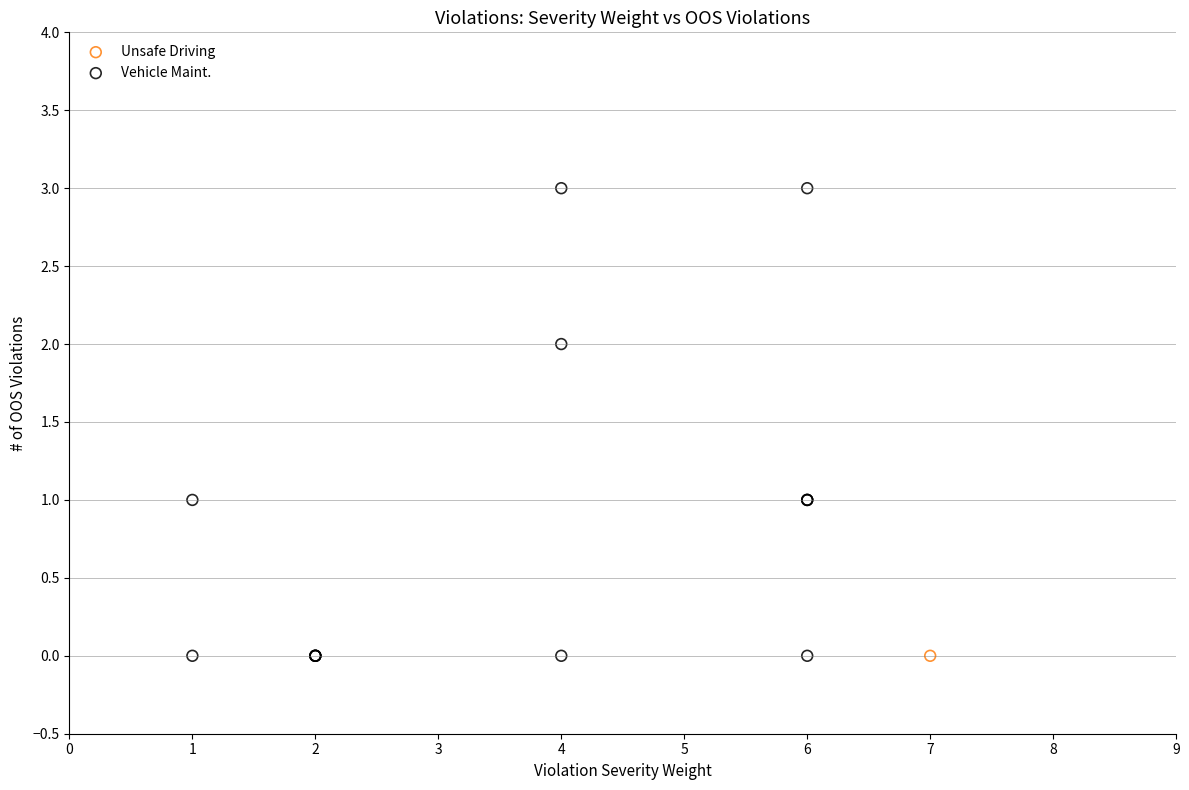

What are all the series names shown in the legend?

Unsafe Driving, Vehicle Maint.